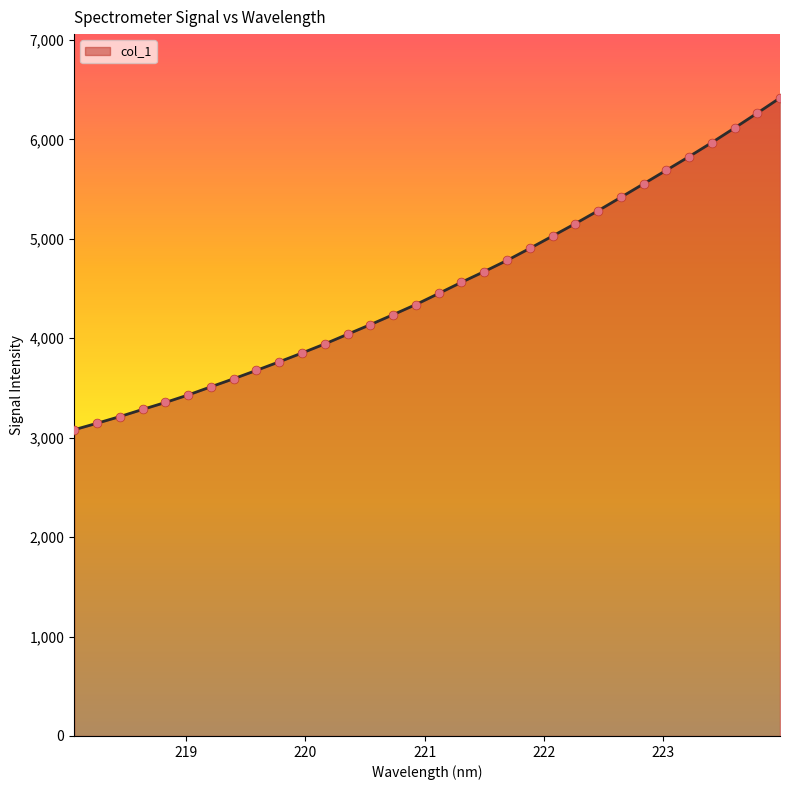

What is the smallest value displayed?

3079.7